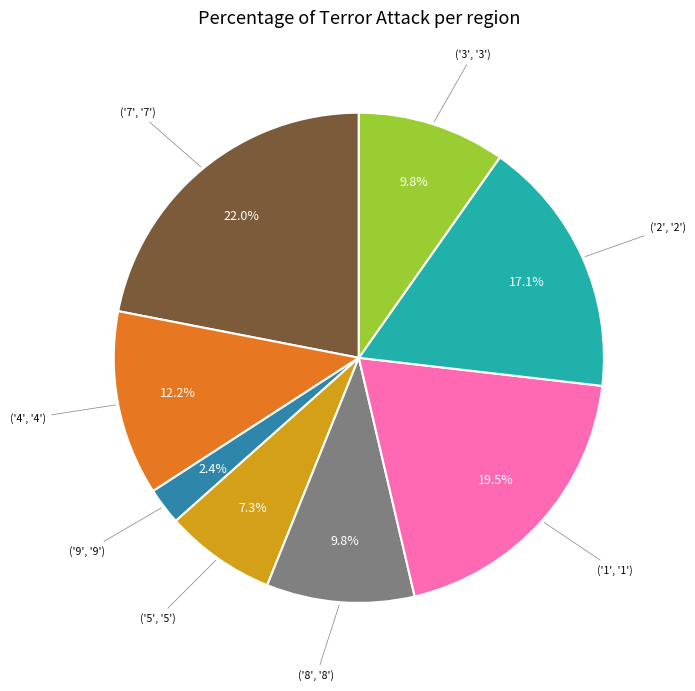

Is there a majority slice in this chart?

No